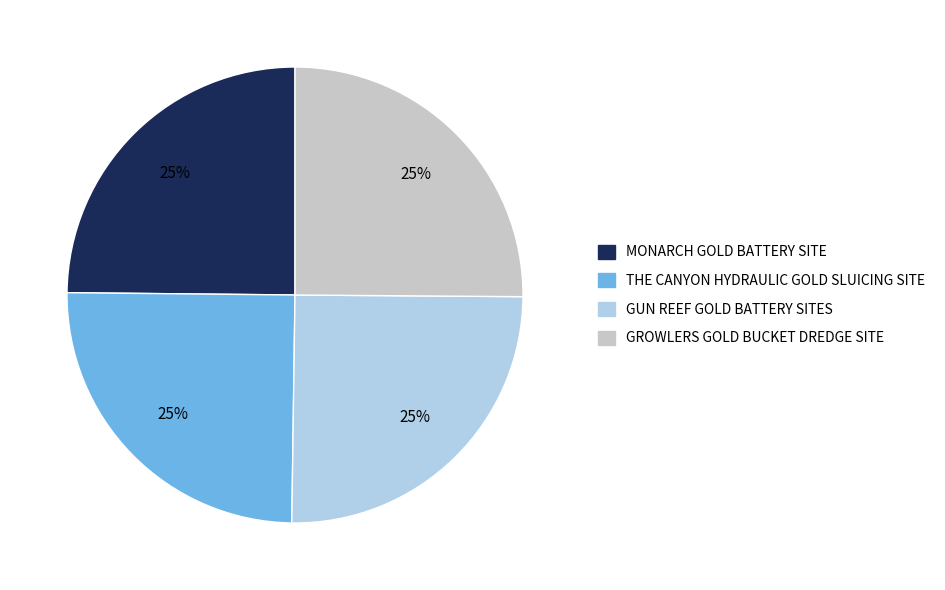

Does GROWLERS GOLD BUCKET DREDGE SITE represent more than half of the total?

No